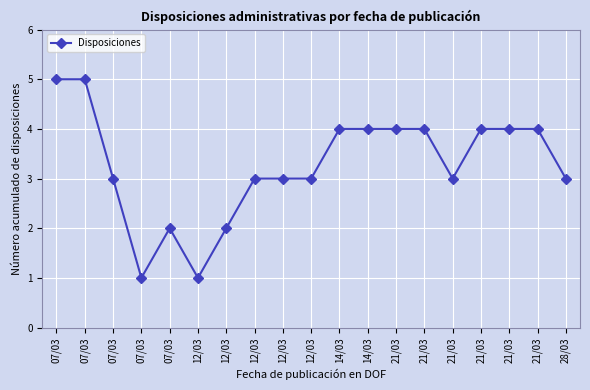

Count the number of categories in the chart.

19